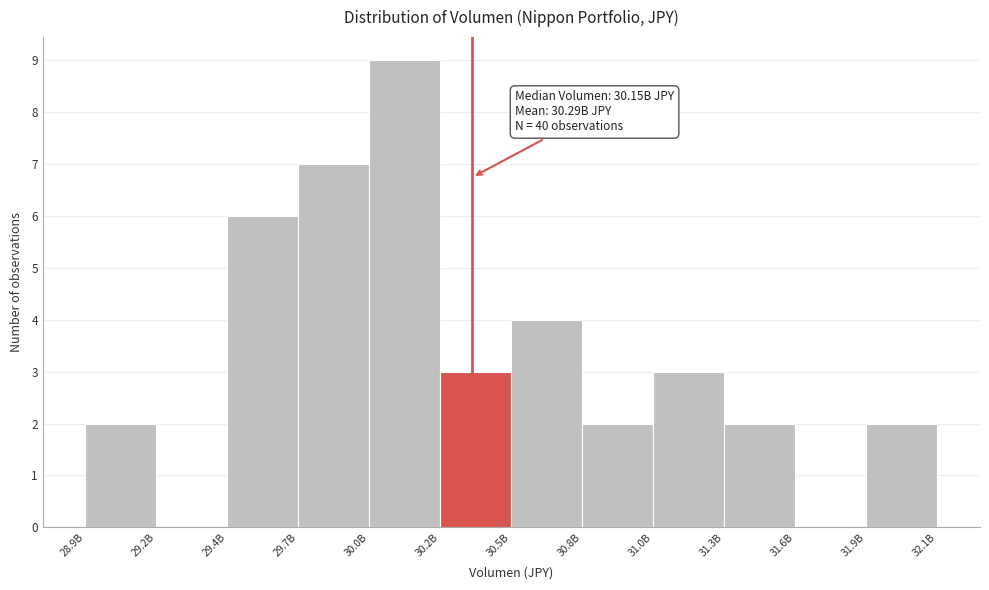

Reading left to right, transcribe all the data shown in this chart.

28.9B=2	29.2B=0	29.4B=6	29.7B=7	30.0B=9	30.2B=3	30.5B=4	30.8B=2	31.0B=3	31.3B=2	31.6B=0	31.9B=2